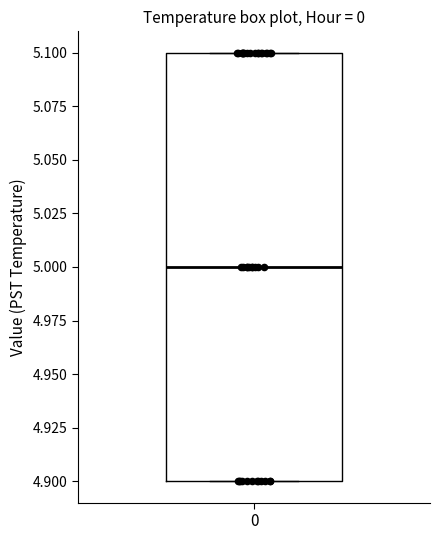

Transcribe this box plot: give where the median line is, the range the box spans, and where the two whiskers end, as read against the y-axis. The values are not printed on the chart, so give them approximately, as read against the axis.

median 5.0, box 4.9 to 5.1, whiskers 4.9 to 5.1